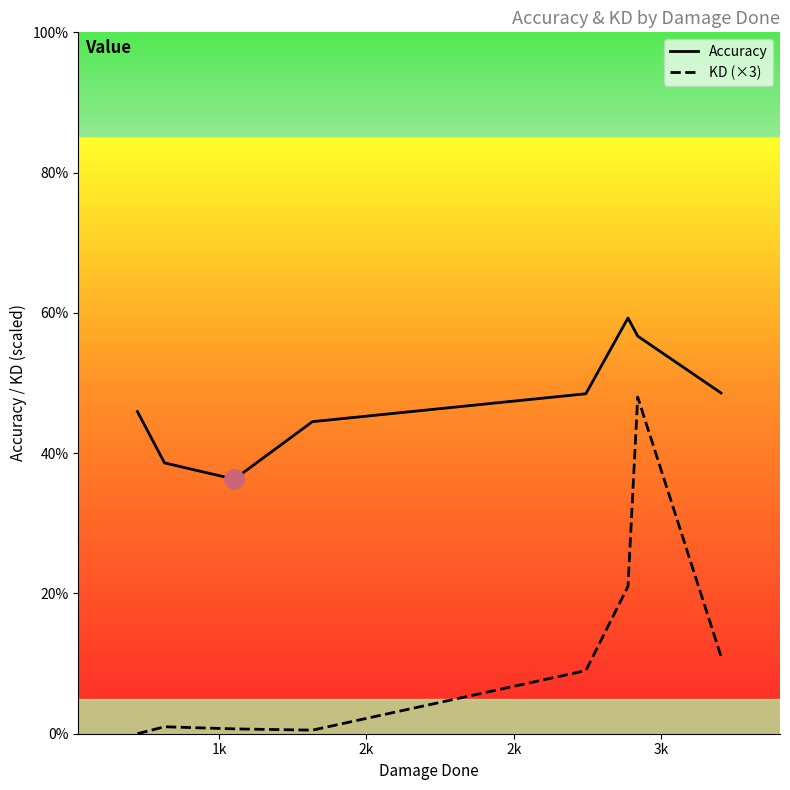

True or false: Accuracy and KD (×3) cross at least once.

False